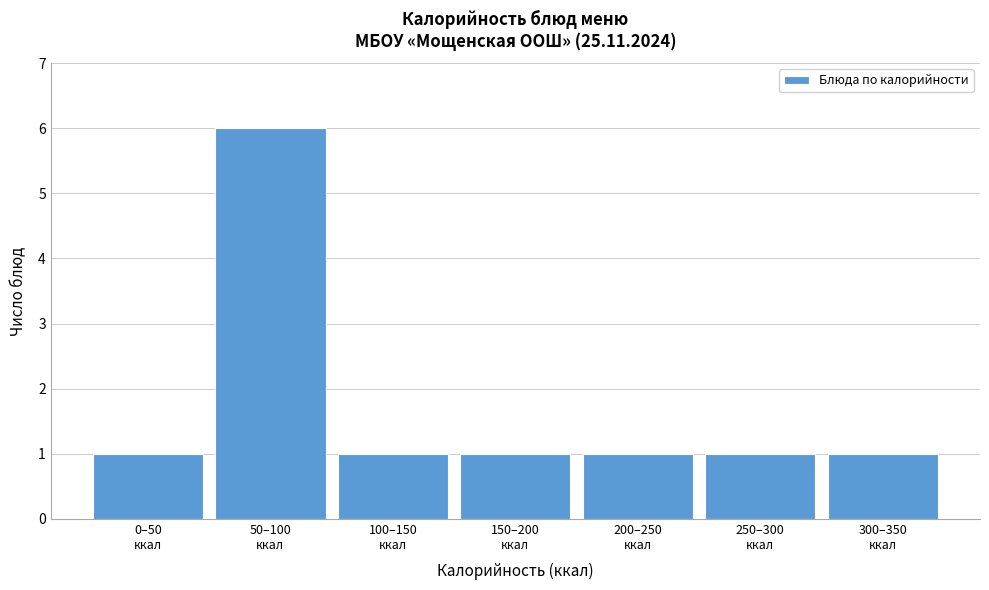

Reading left to right, what are all the values shown in this chart?

1	6	1	1	1	1	1